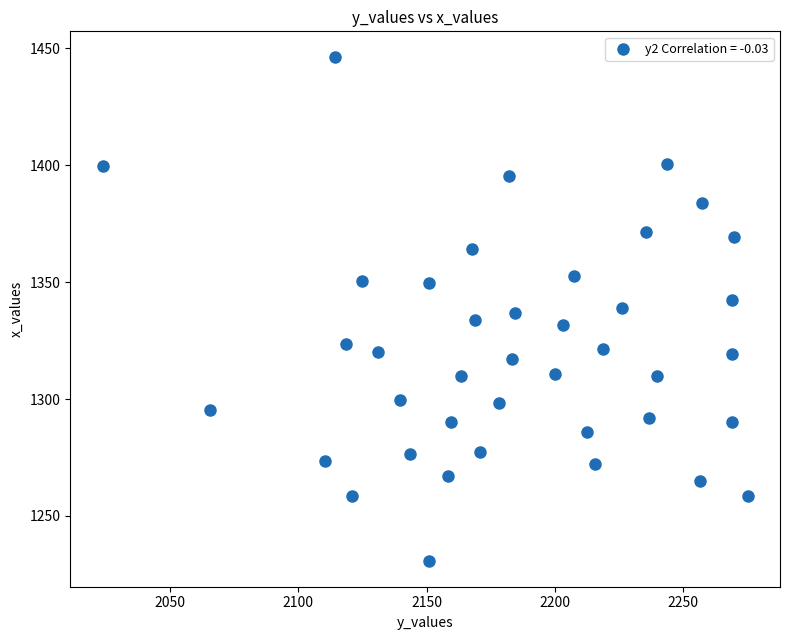

What is the range of Y values (max minus min)?

216.0